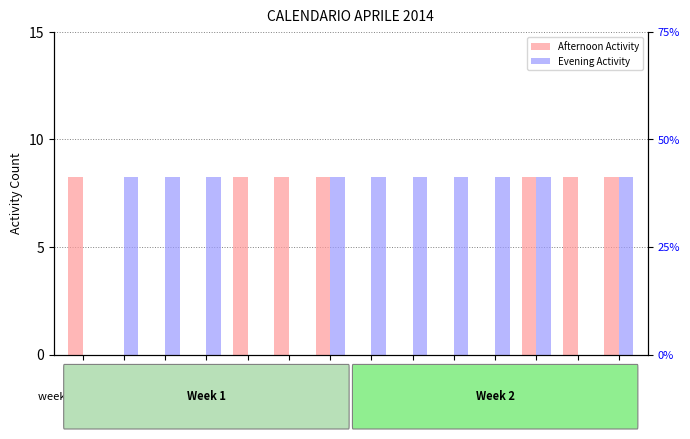

At which category does the chart reach its minimum across all series?

Me